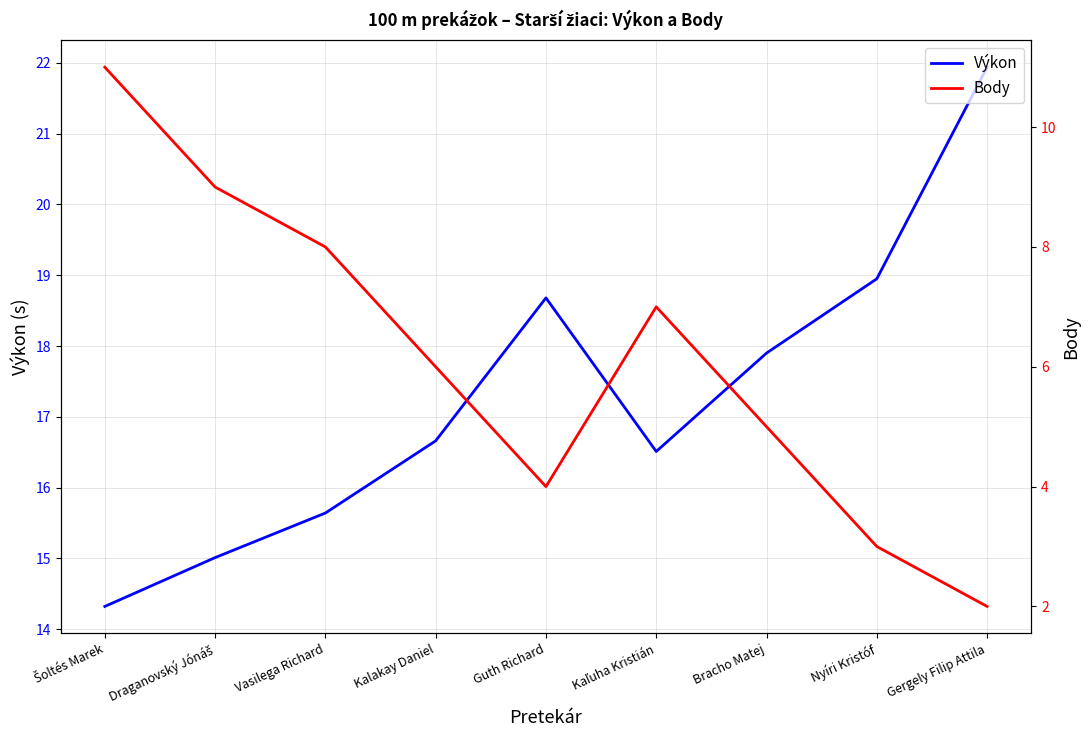

At which category is the sum across all series the highest?

Šoltés Marek